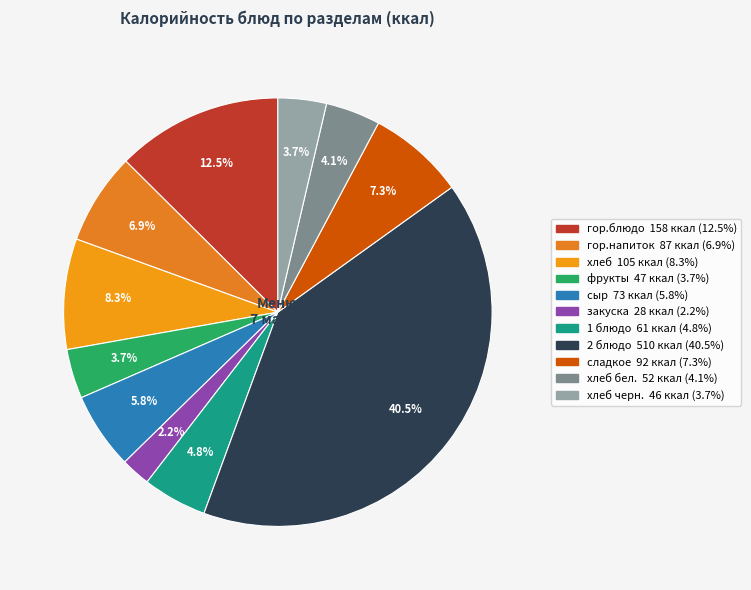

Is there any slice that represents more than half of the pie?

No